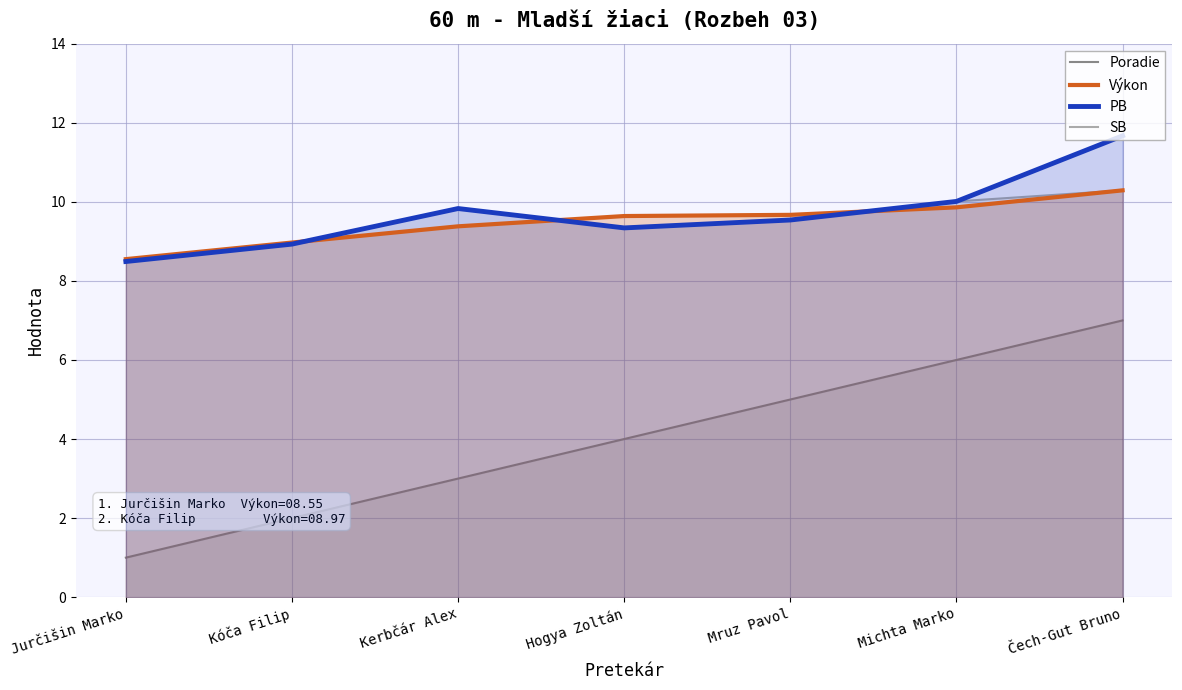

The value of Poradie at Mruz Pavol is 5.0. True or false?

True